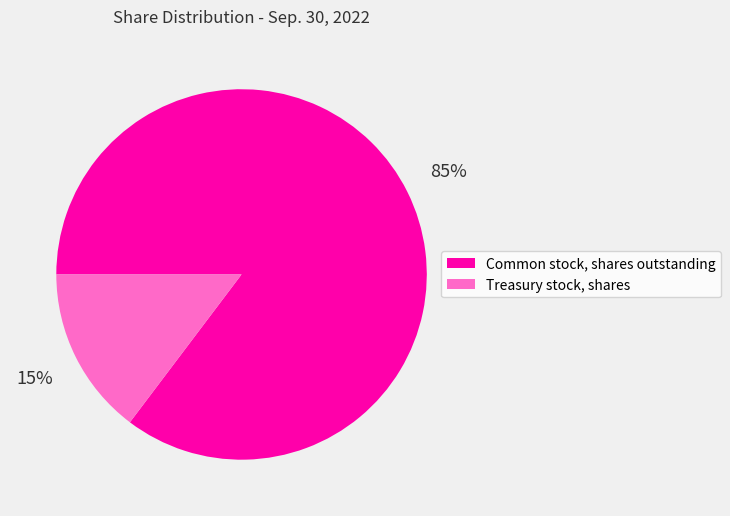

True or false: Treasury stock, shares accounts for 22% of the total.

False